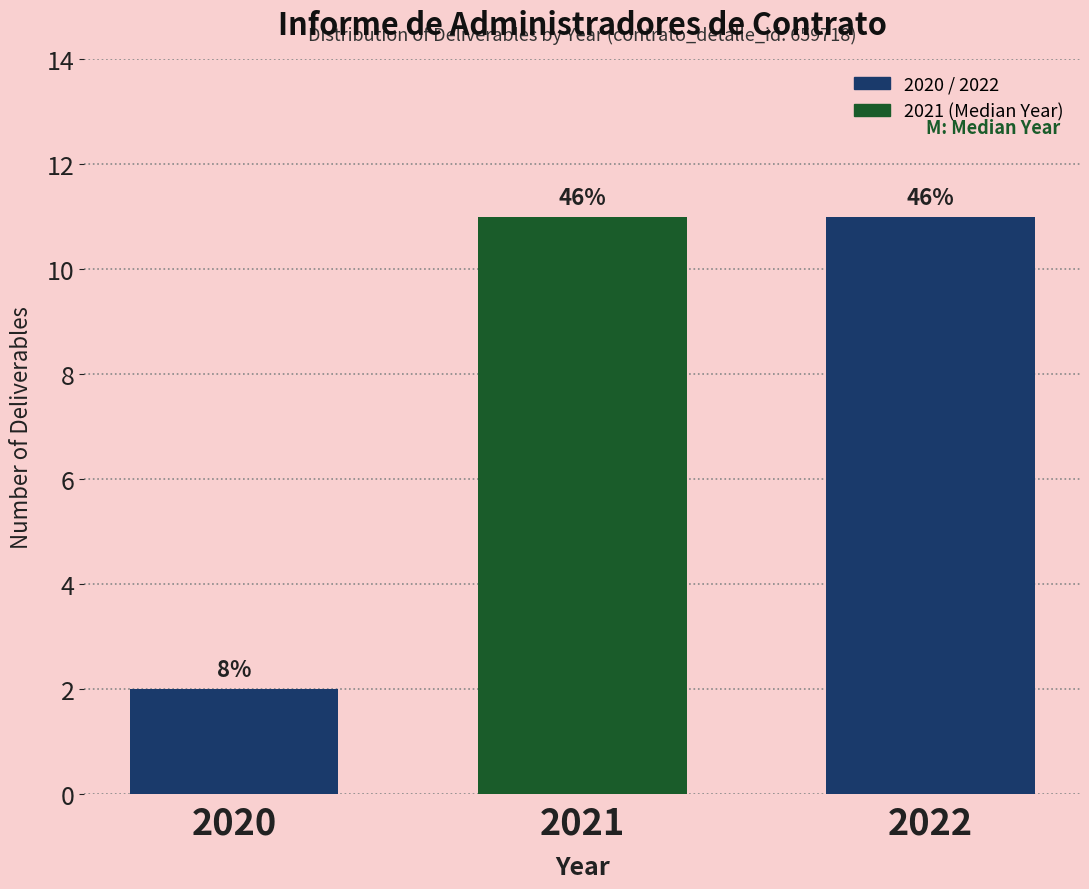

Are the bars horizontal?

No